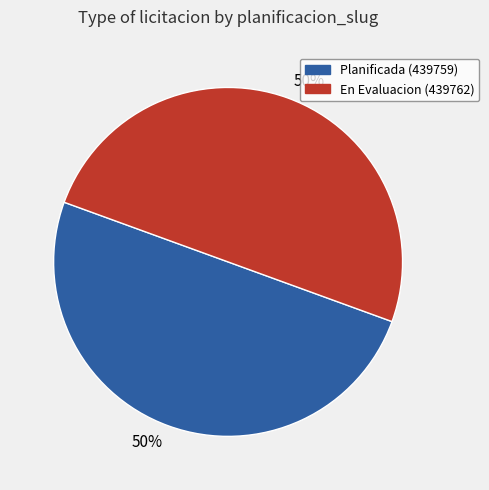

How many slices are in this pie chart?

2